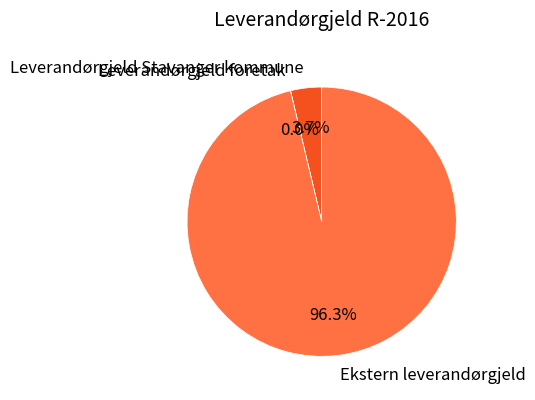

What portion of the pie excludes Ekstern leverandørgjeld?

3.7%